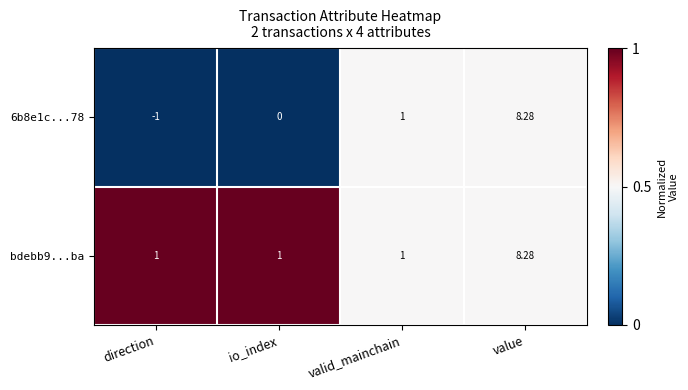

At which category is the sum across all series the highest?

value